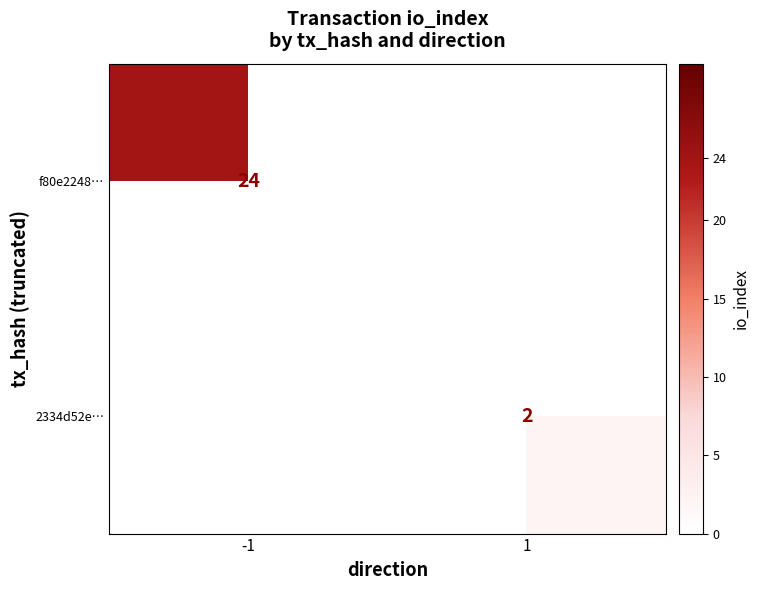

What is the minimum value shown in the chart?

2.0